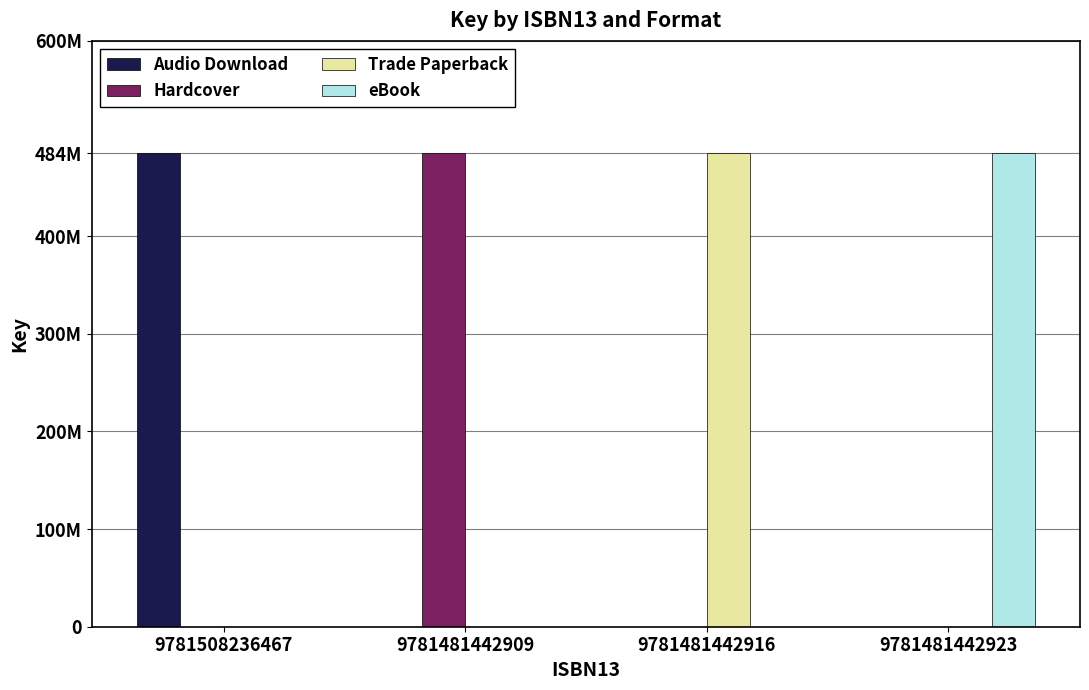

Does the chart contain stacked bars?

No